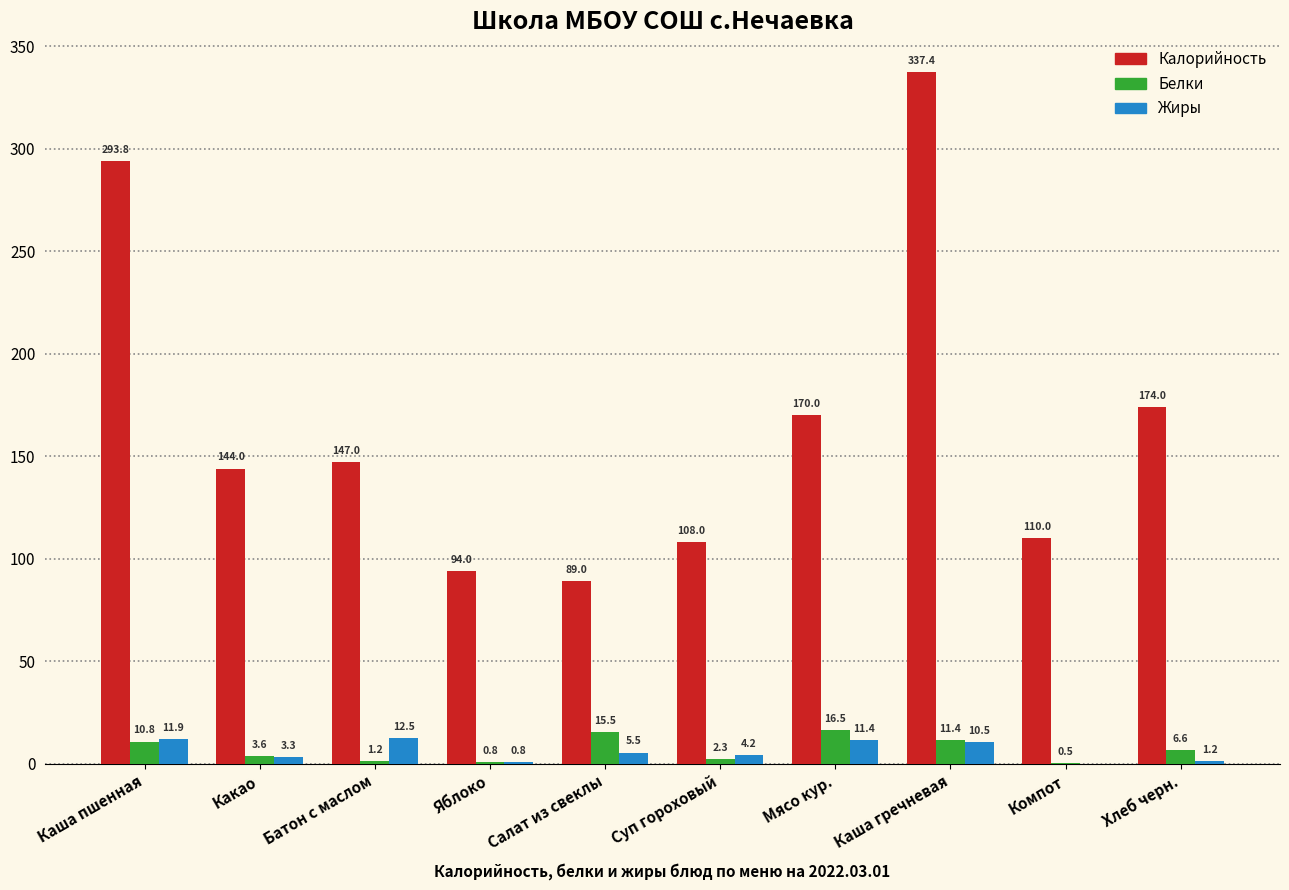

What is the total value across all series at Какао?

150.9